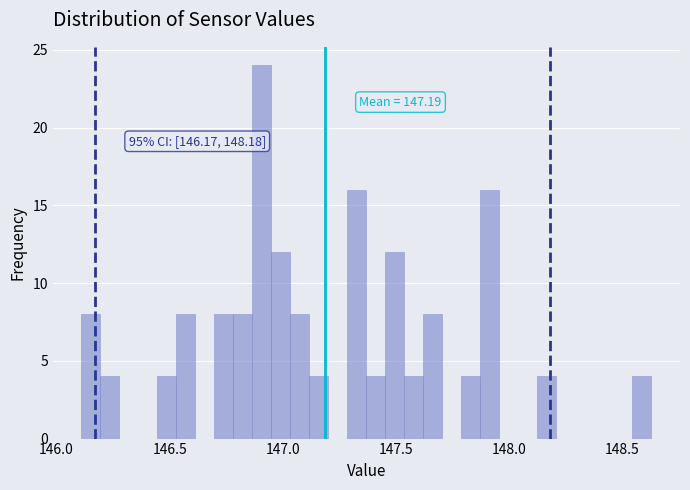

Read against the x-axis, roughly where is the centre of the tallest bar?

146.90